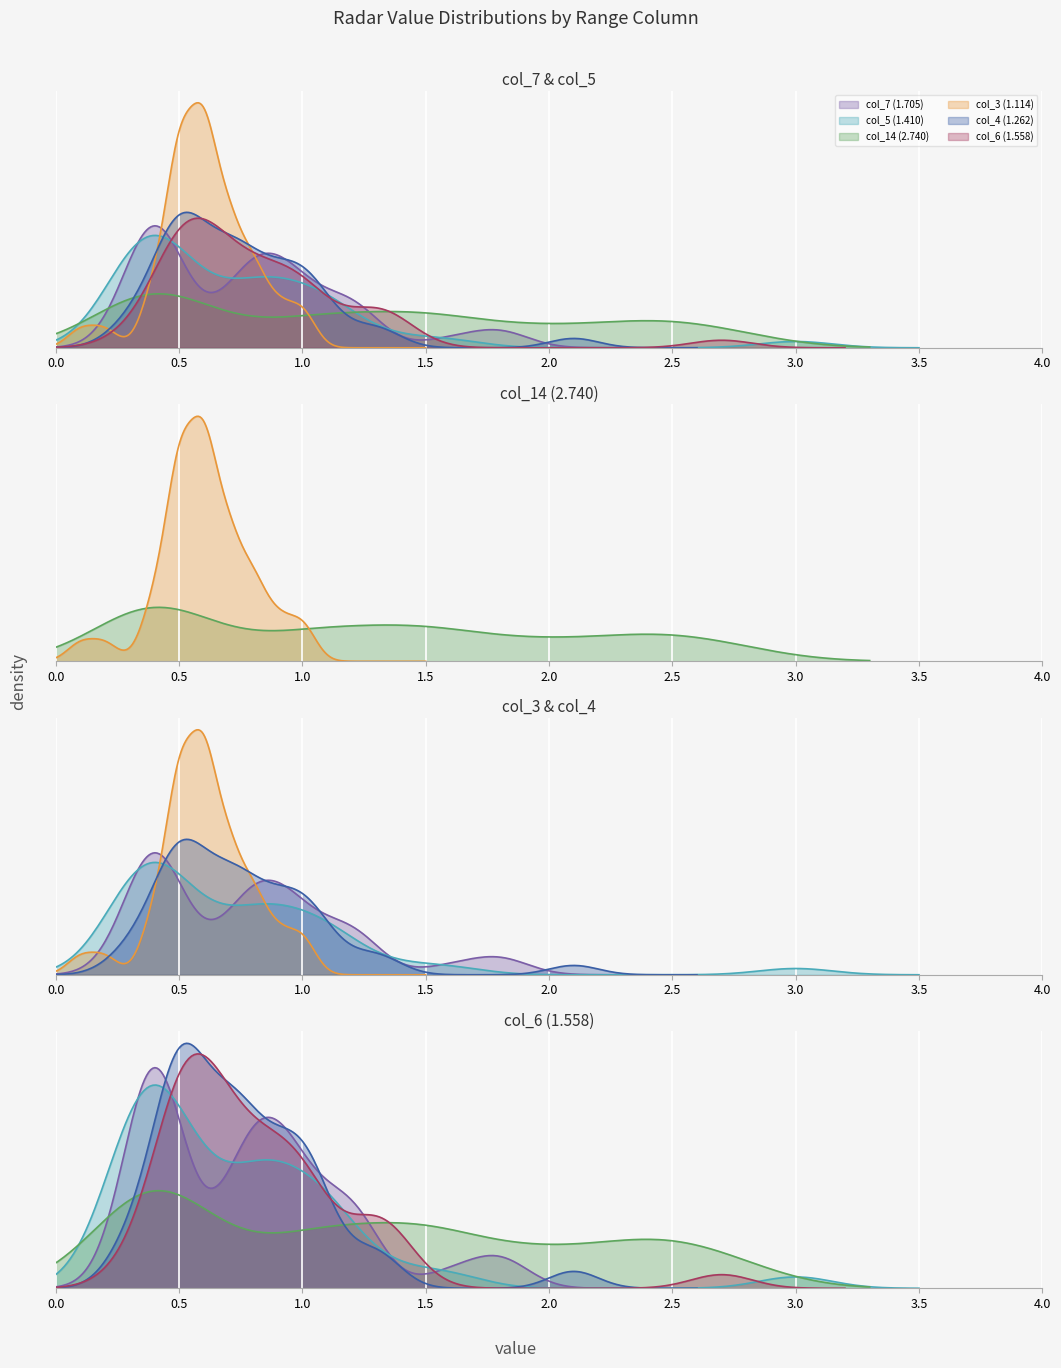

Which series has the largest total across all categories?

col_14 (2.740)